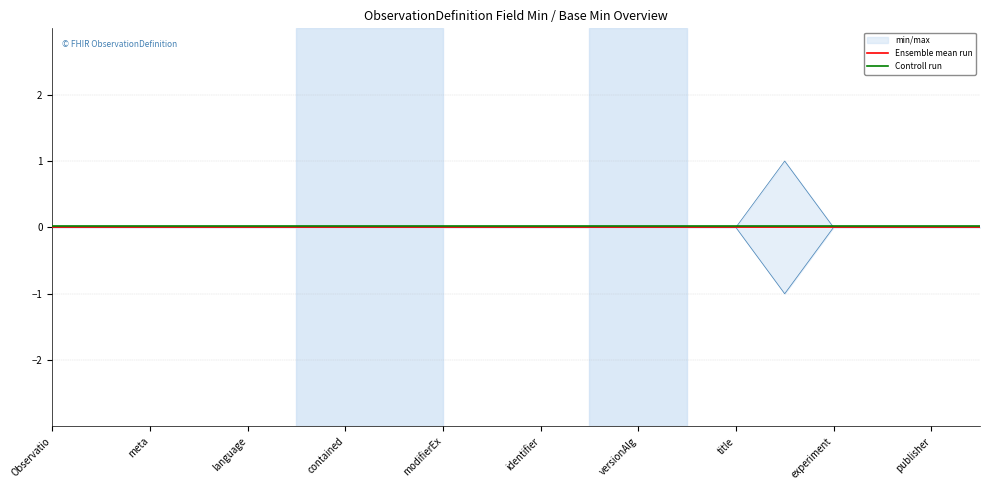

True or false: Controll run and Ensemble mean run cross at least once.

False